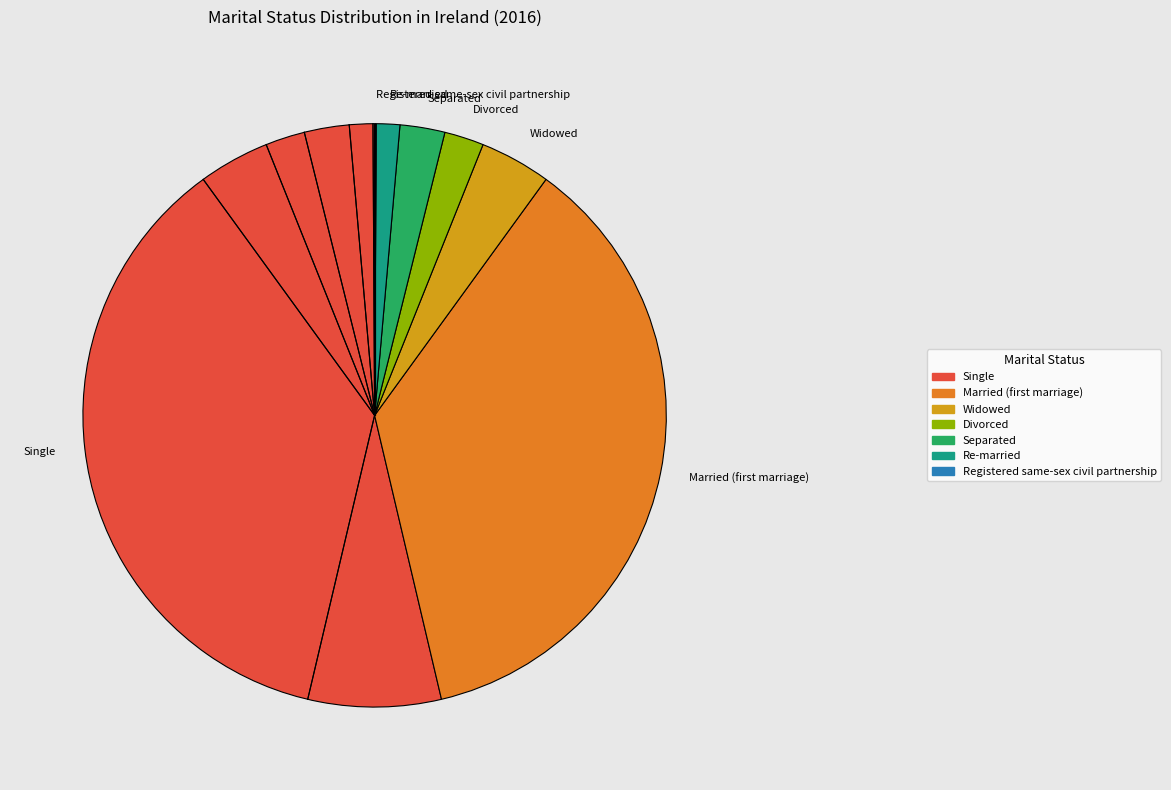

What is the largest slice in the pie chart?

Single